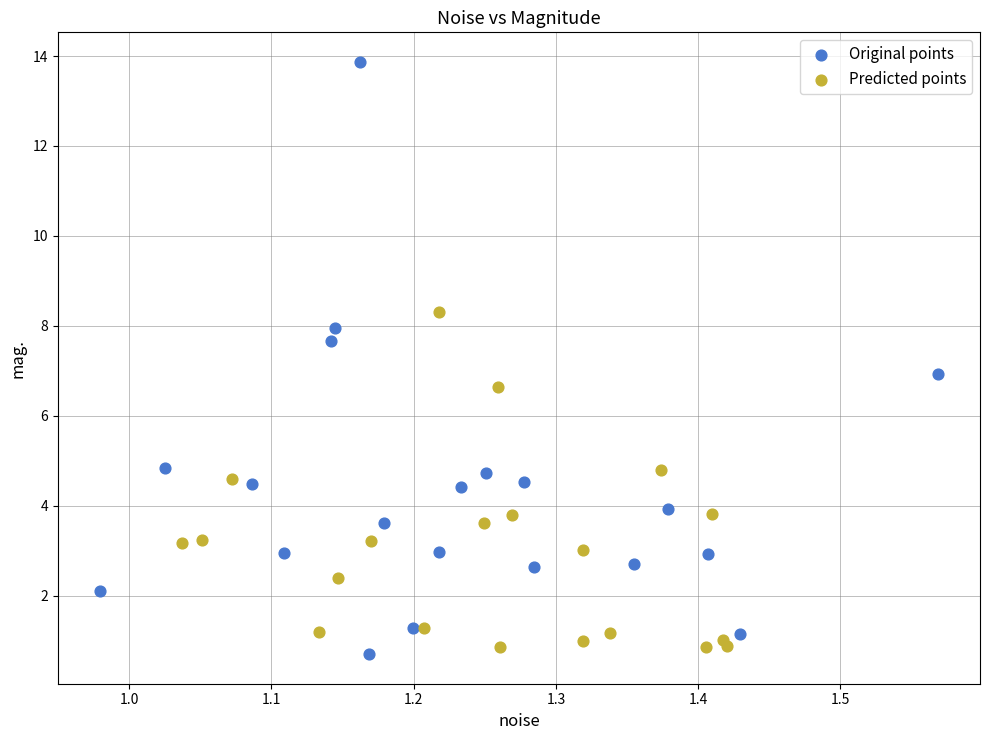

Which series has the largest Y range (max minus min)?

Original points